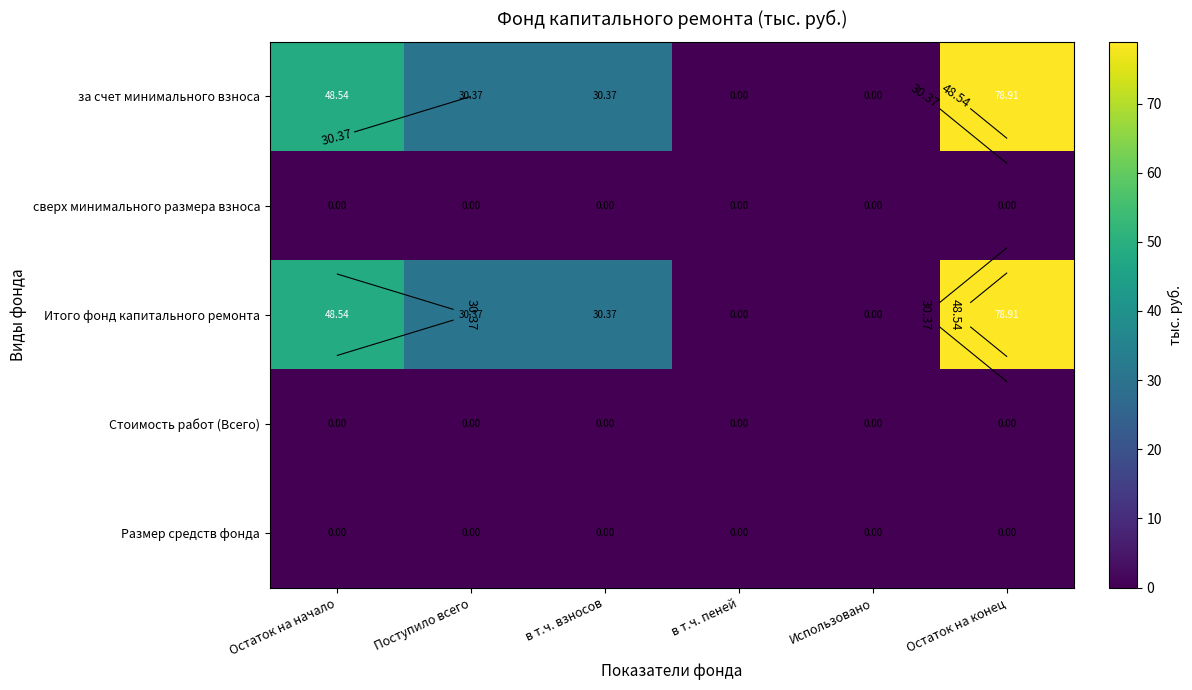

List the series in order of their peak value, lowest first.

сверх минимального размера взноса, Стоимость работ (Всего), Размер средств фонда, за счет минимального взноса, Итого фонд капитального ремонта